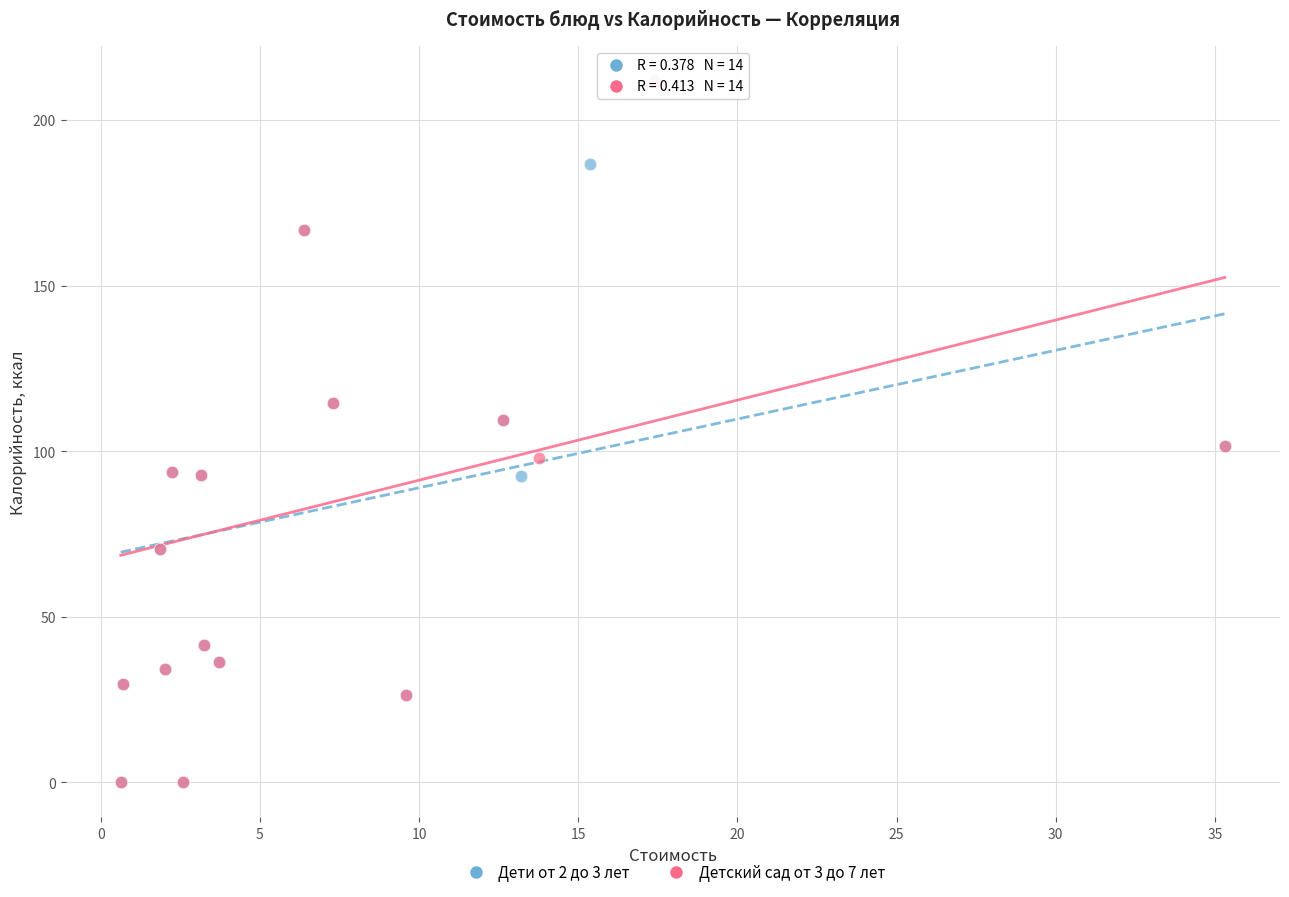

Which series reaches the maximum Y coordinate?

Детский сад от 3 до 7 лет